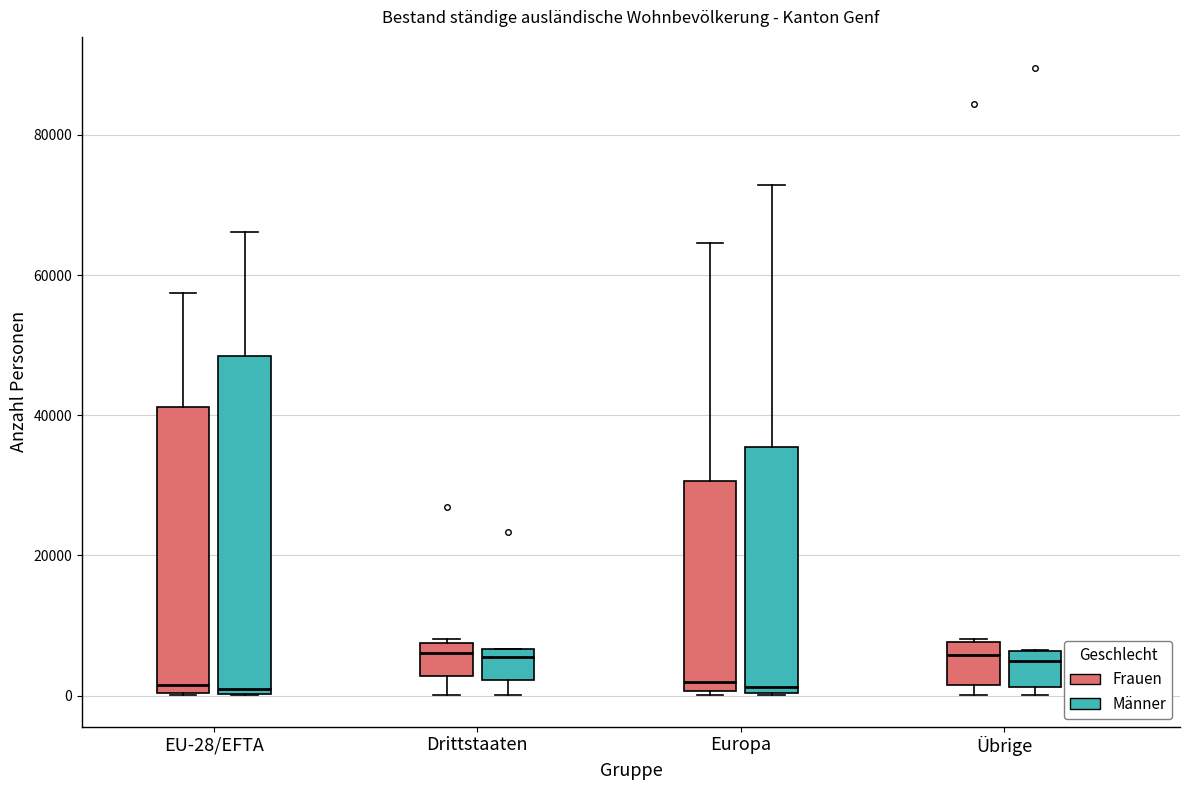

Which box is the tallest, from its lower edge to its upper edge?

EU-28/EFTA (Männer)